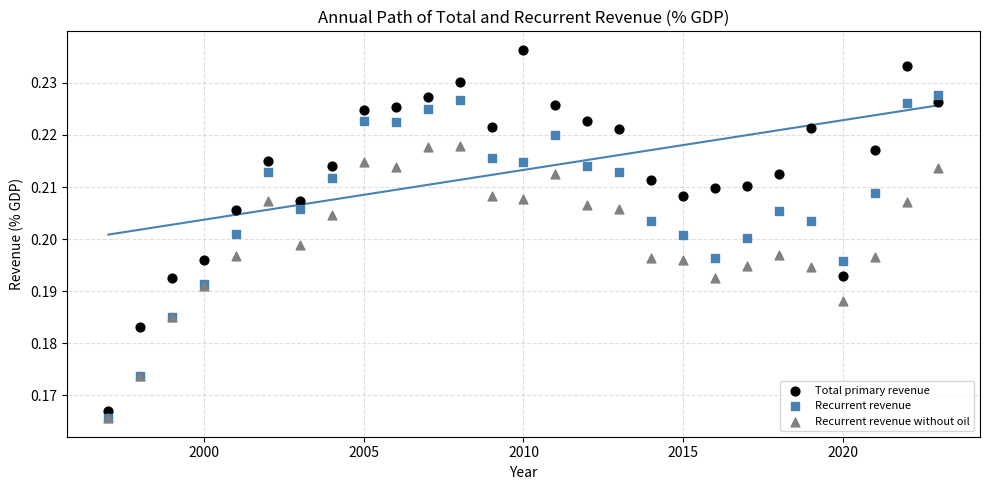

What are all the series names shown in the legend?

Total primary revenue, Recurrent revenue, Recurrent revenue without oil